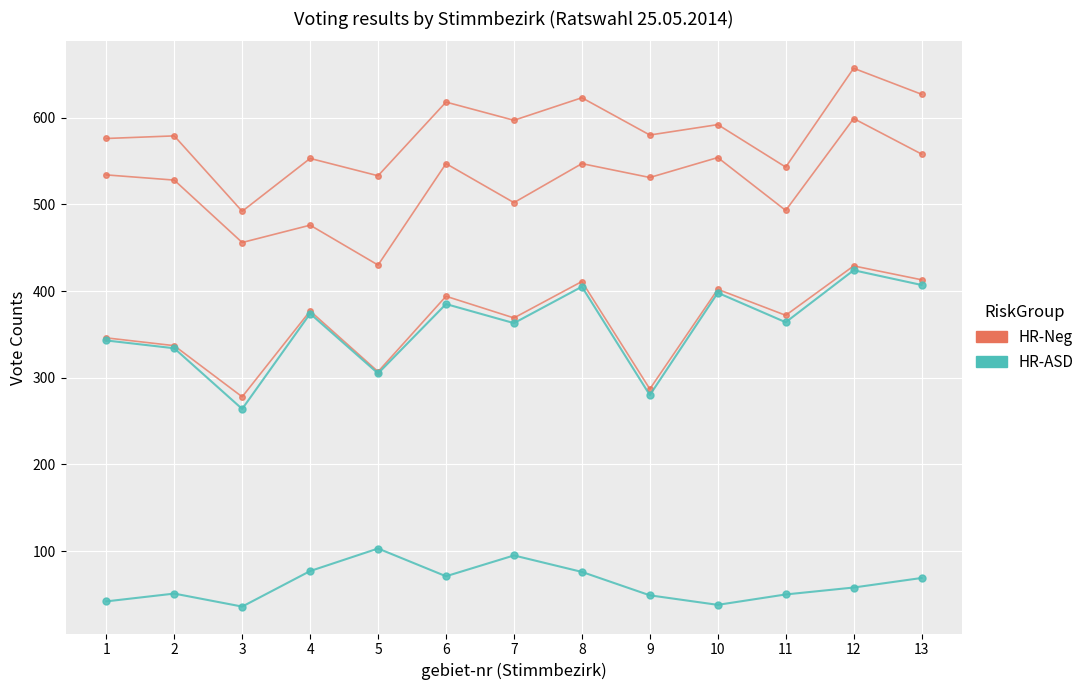

The HR-Neg series shows 278 at 3. True or false?

True